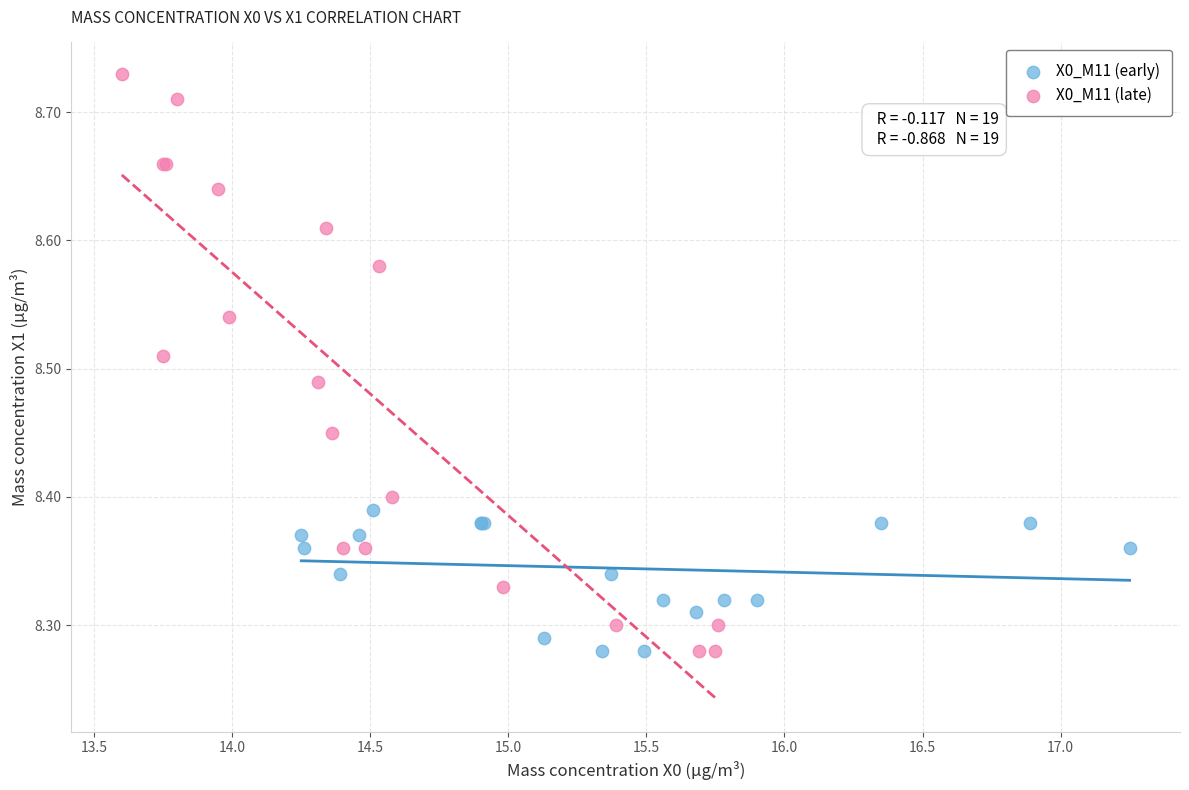

Which series has the largest Y range (max minus min)?

X0_M11 (late)